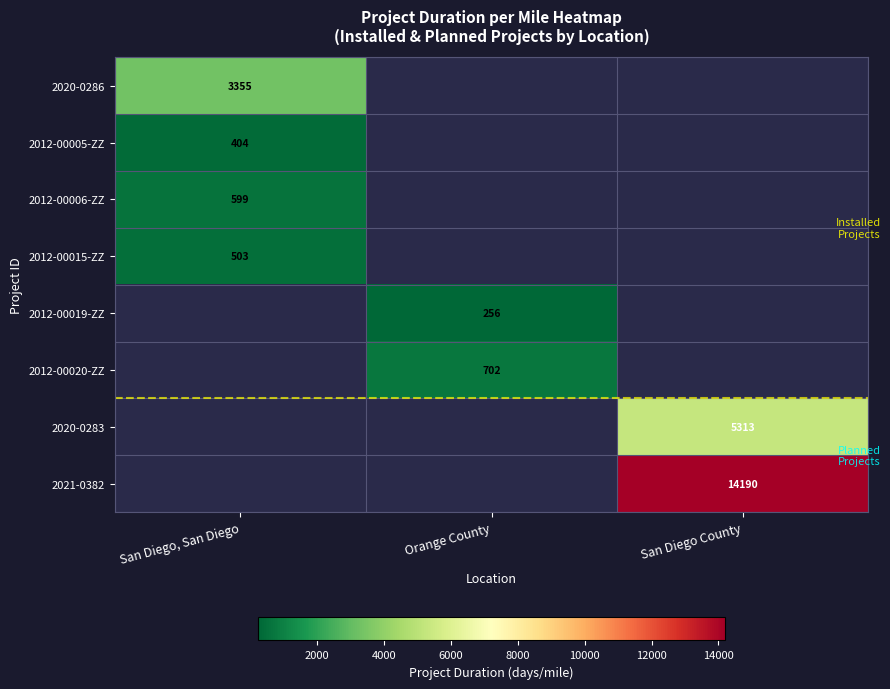

True or false: 2020-0286 has a value of 1597.9 at San Diego, San Diego.

False